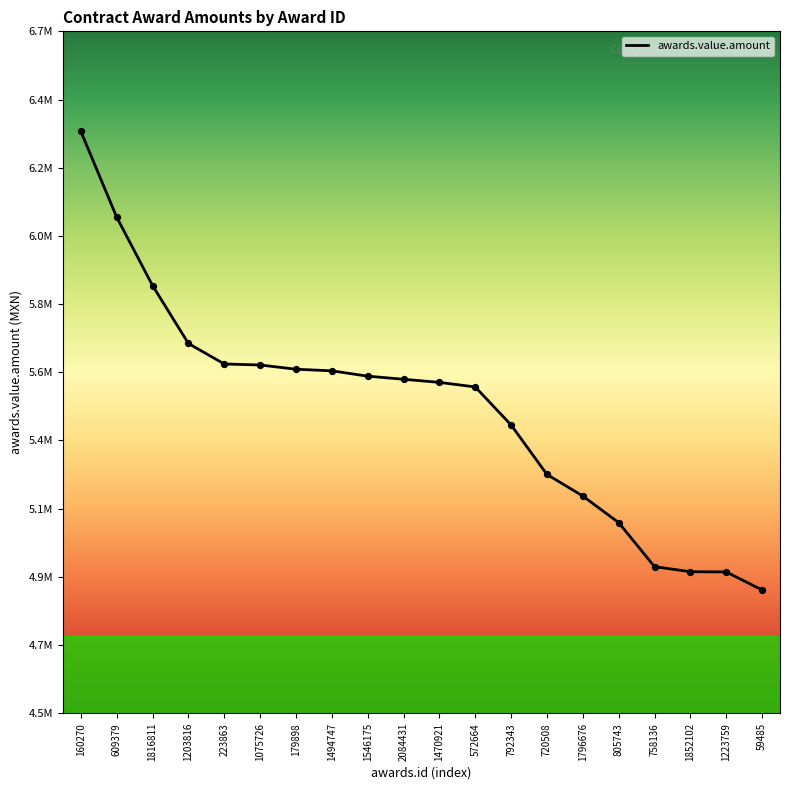

What is the ratio of the value at 1796676 to the value at 2084431?

0.9